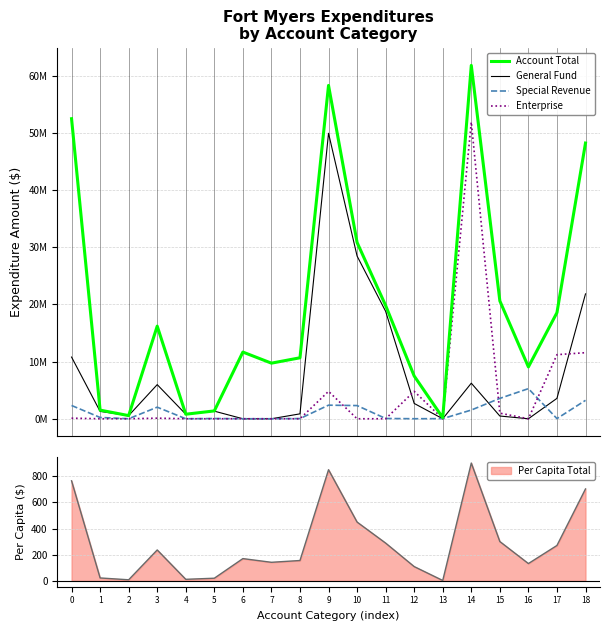

In Enterprise, how many points are lower than both neighbors (excluding endpoints)?

2